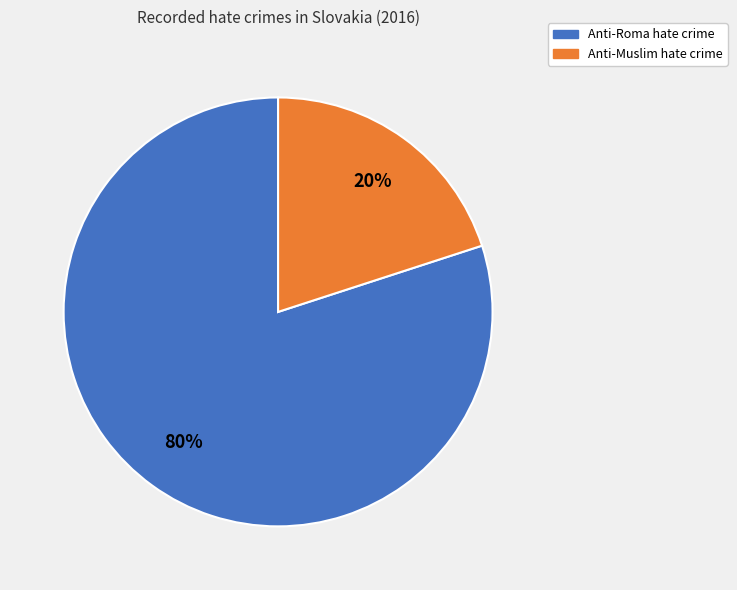

How many slices are in this pie chart?

2